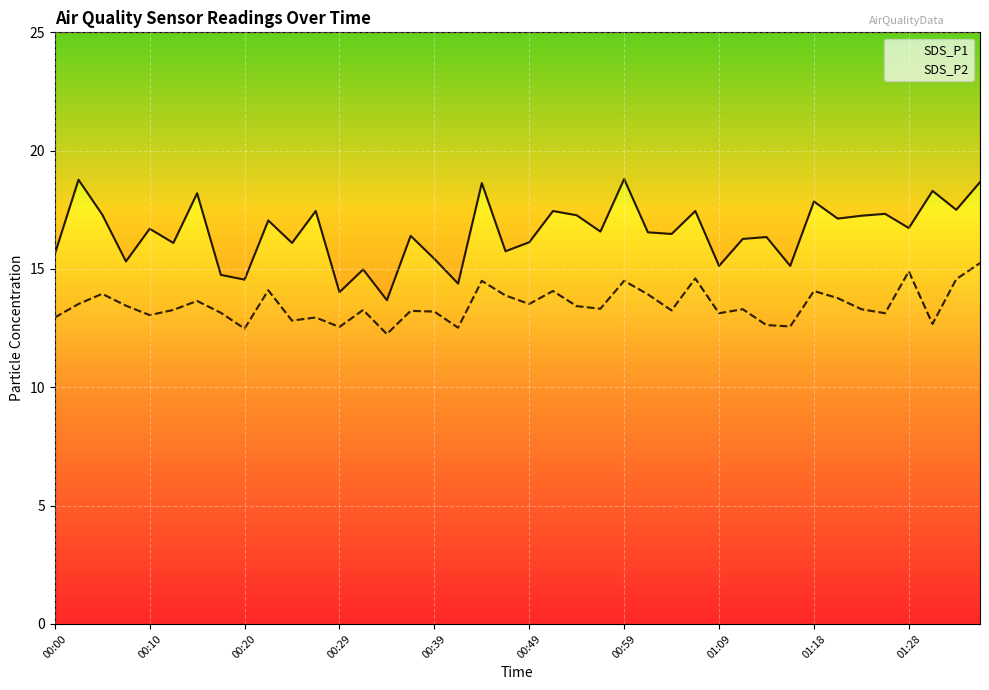

What is the approximate value of SDS_P2 at 00:10?

13.1